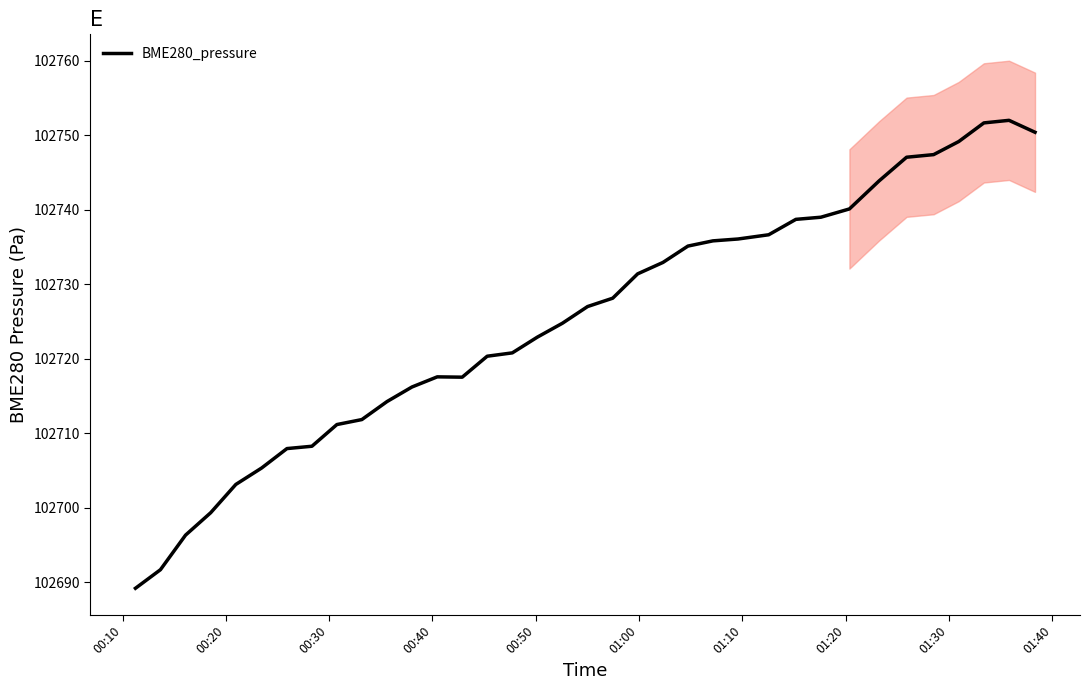

What is the lowest value of the BME280_pressure series?

102689.2